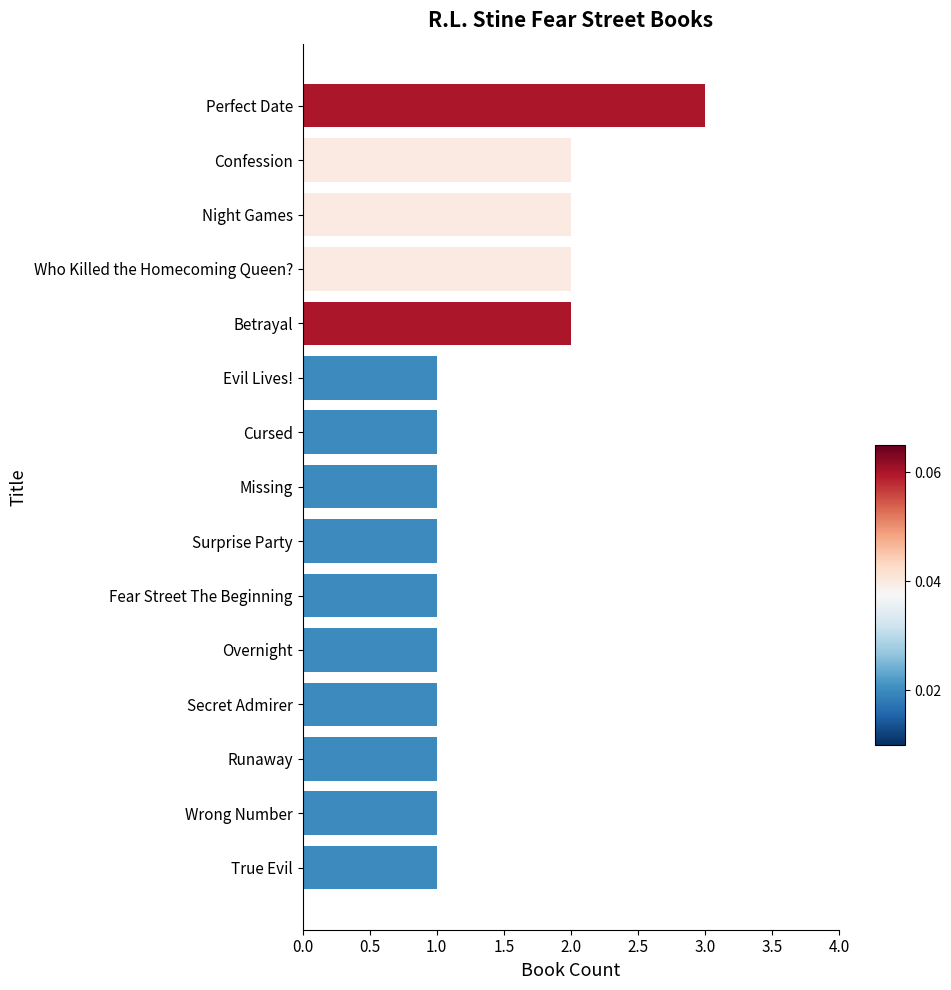

How many data points does each series have?

15